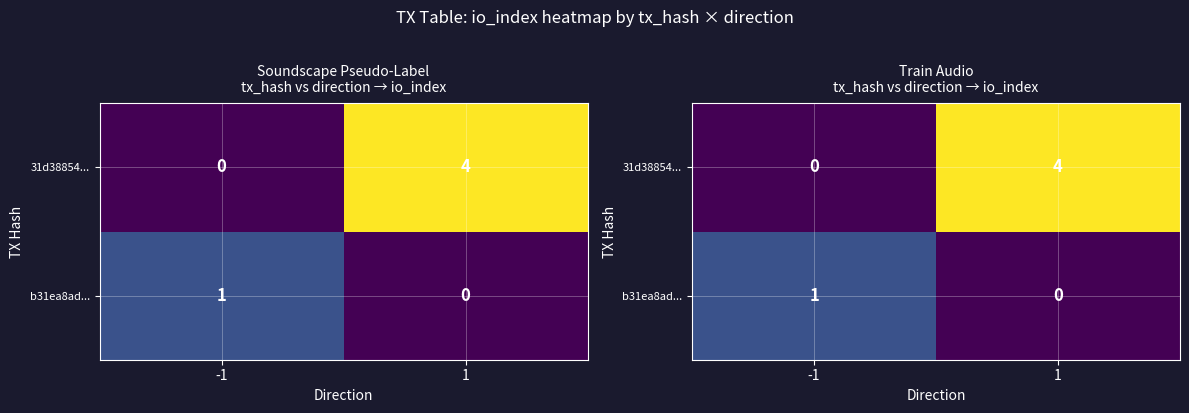

Read the 31d38854... value at 1.

4